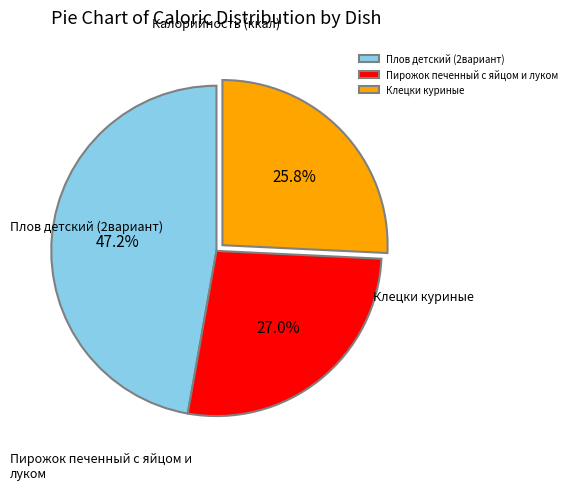

True or false: Плов детский (2вариант) accounts for 10% of the total.

False